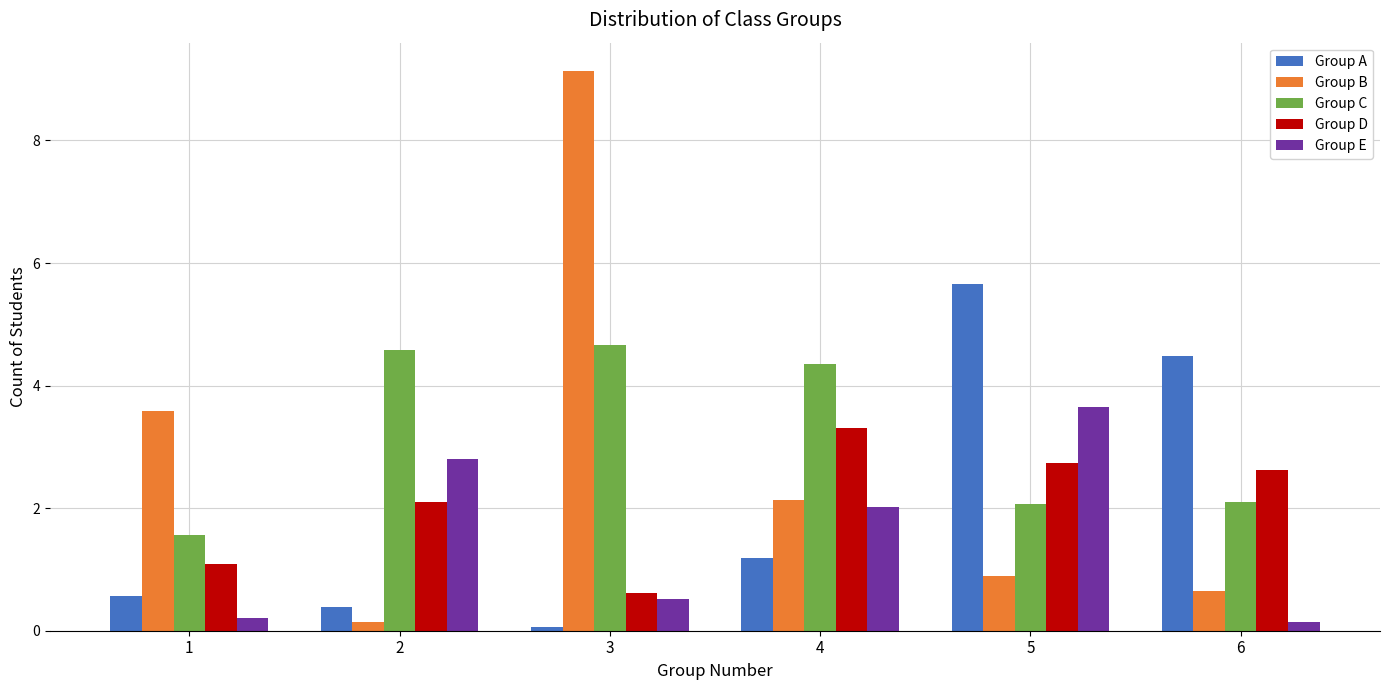

What is the minimum value for Group D?

0.6